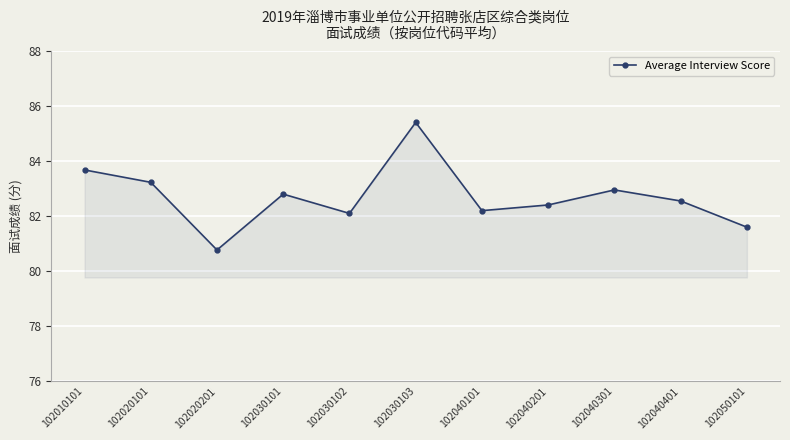

Reading right to left, transcribe all the data shown in this chart.

102050101=81.6	102040401=82.6	102040301=83.0	102040201=82.4	102040101=82.2	102030103=85.4	102030102=82.1	102030101=82.8	102020201=80.8	102020101=83.2	102010101=83.7